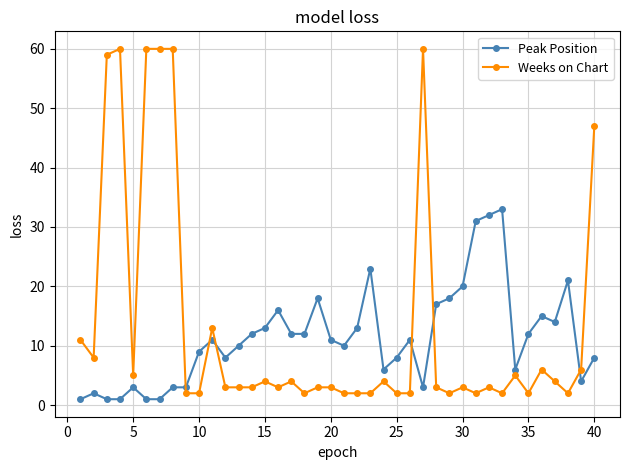

Which series has the widest spread of values?

Weeks on Chart